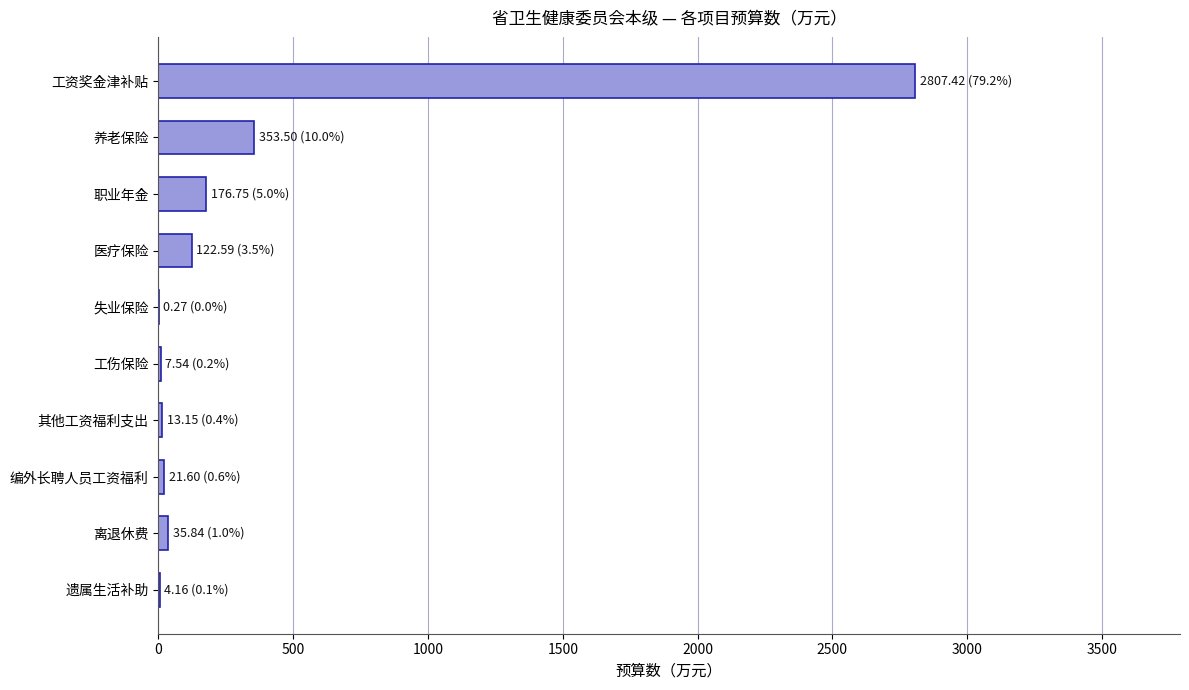

Which has a higher value, 养老保险 or 失业保险?

养老保险